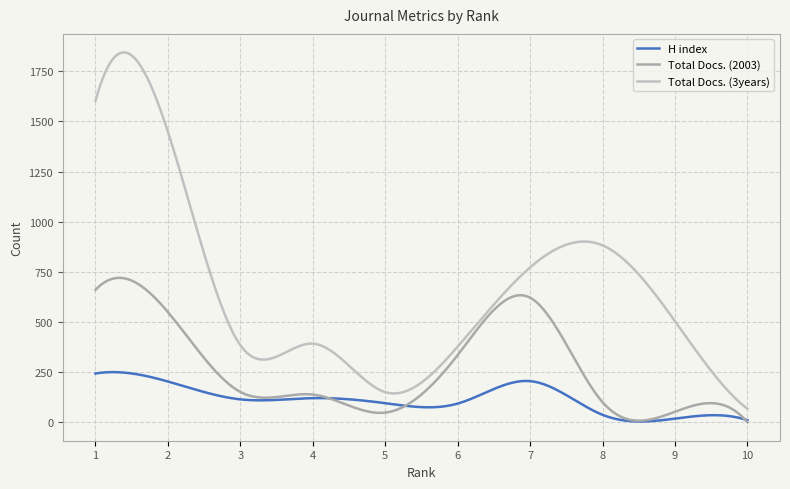

Does the chart display data point markers on the line(s)?

No